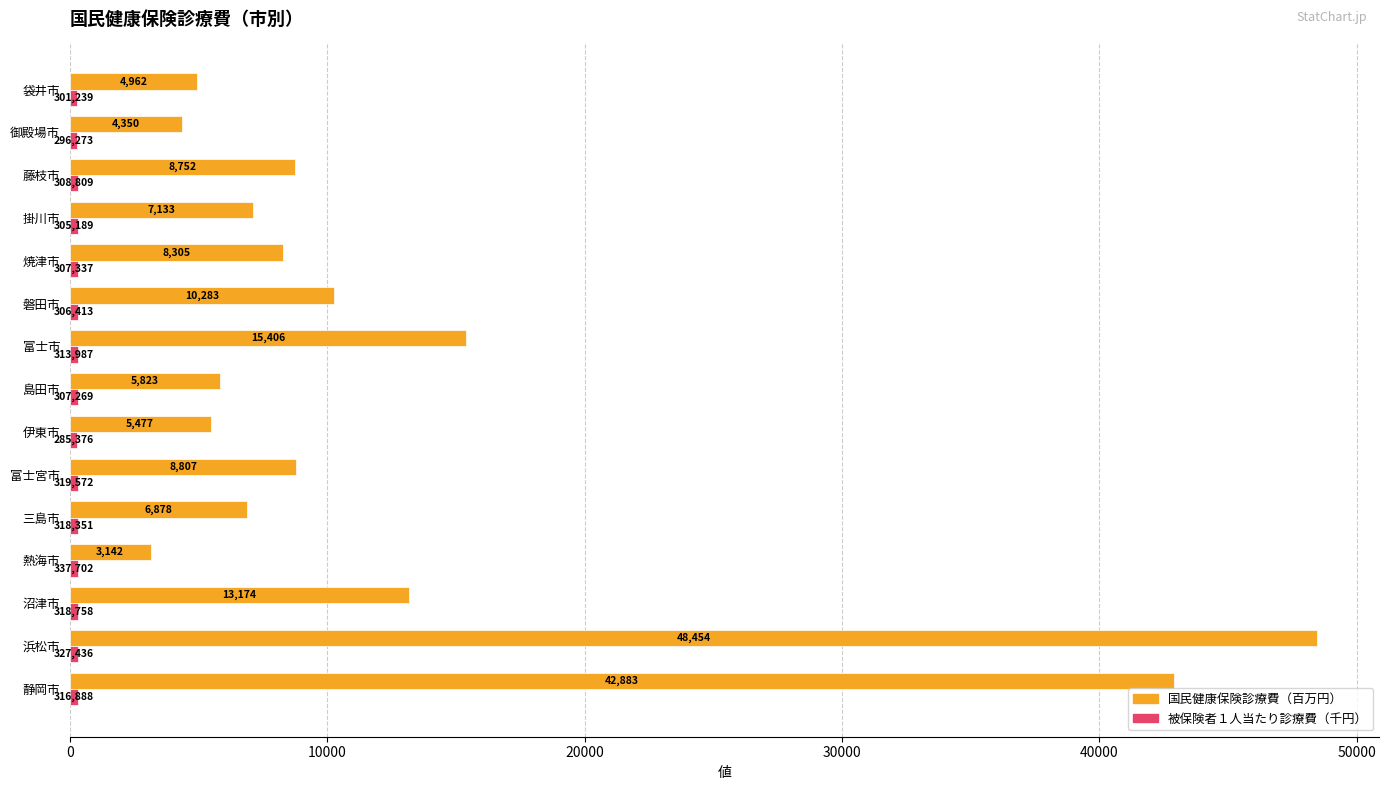

True or false: 国民健康保険診療費（百万円） has a value of 3142.3 at 熱海市.

True